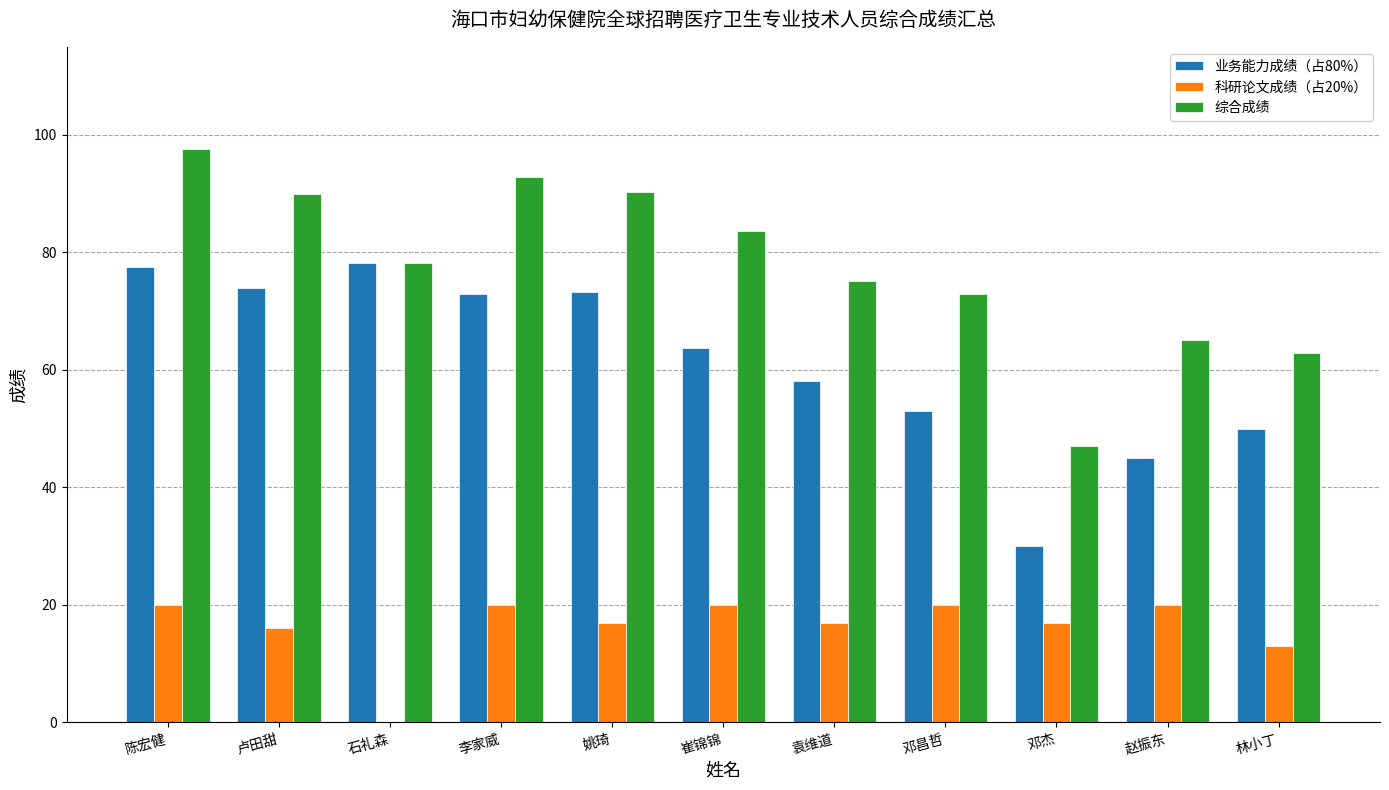

At which category is the sum across all series the highest?

陈宏健